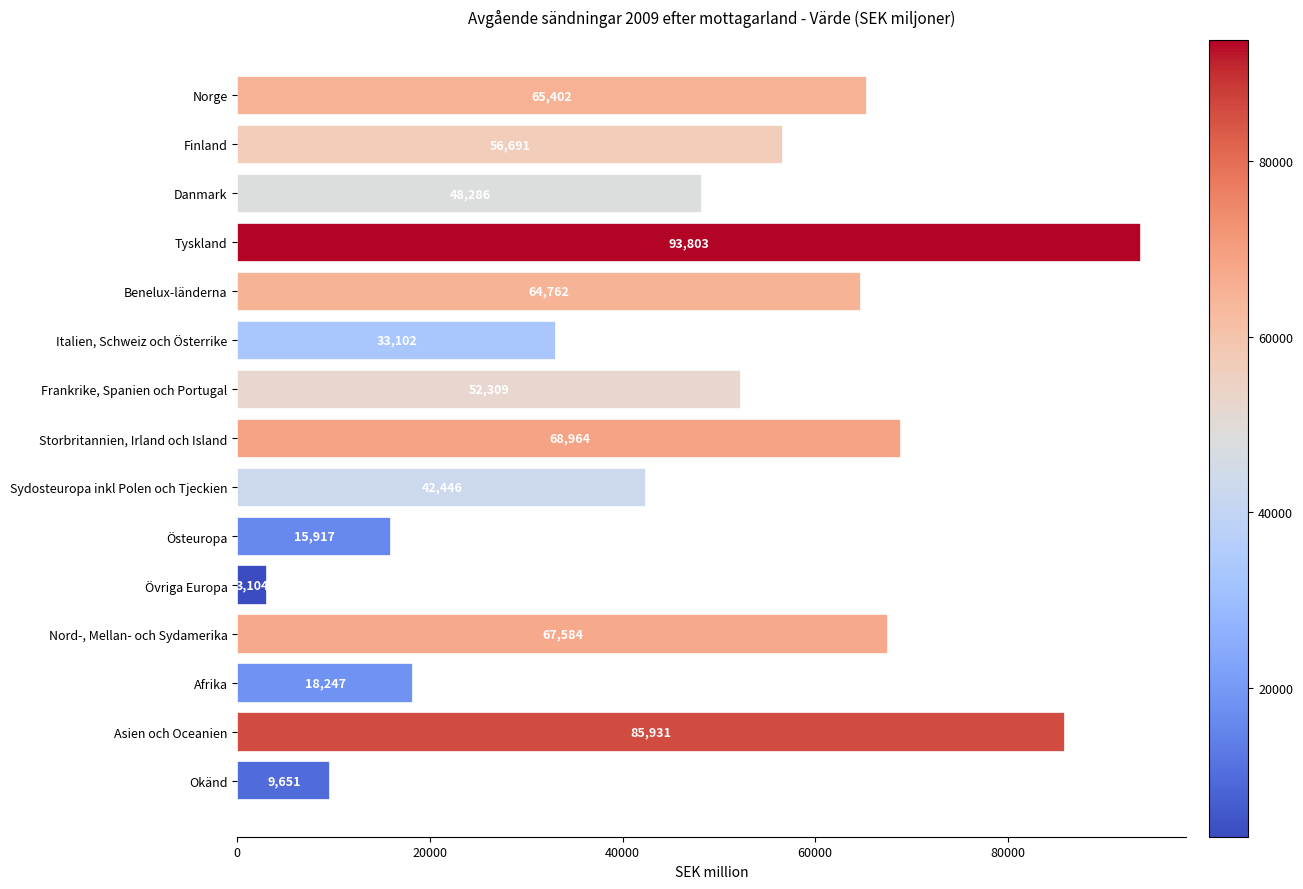

How many data points are less than 52309?

7